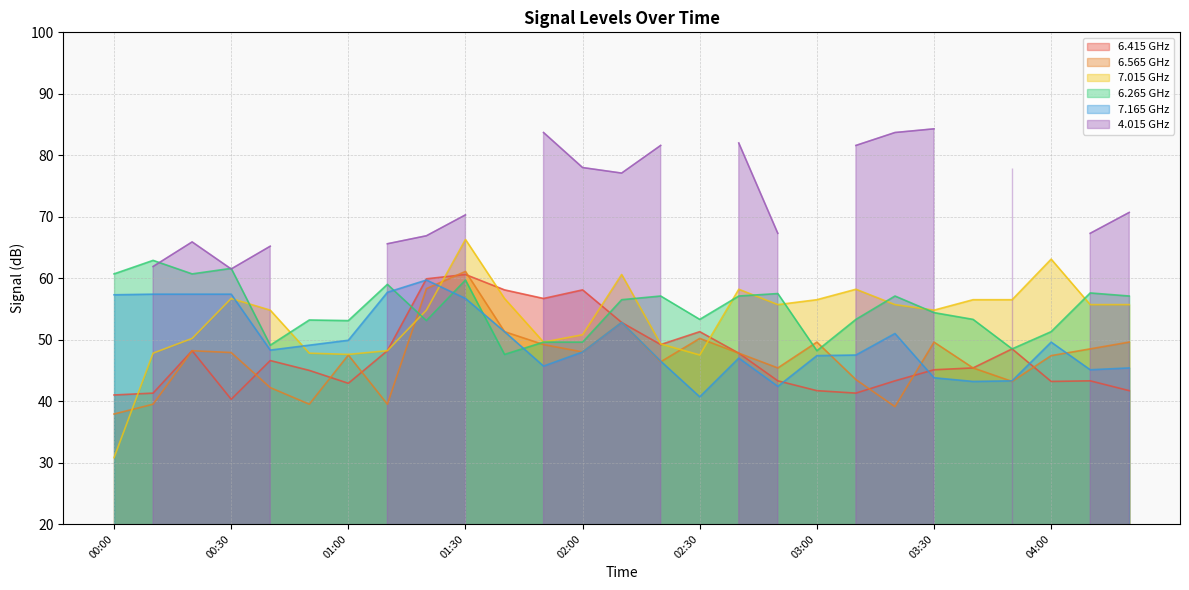

What is the approximate value of 7.165 at 01:50?

45.7